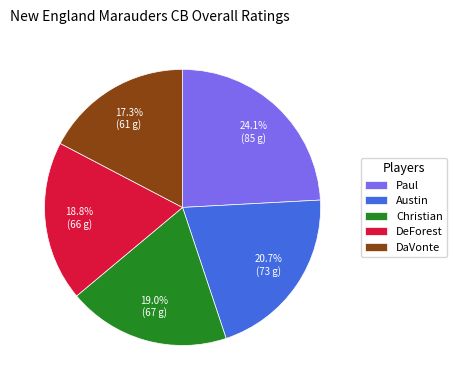

What portion of the pie excludes DaVonte?

82.7%